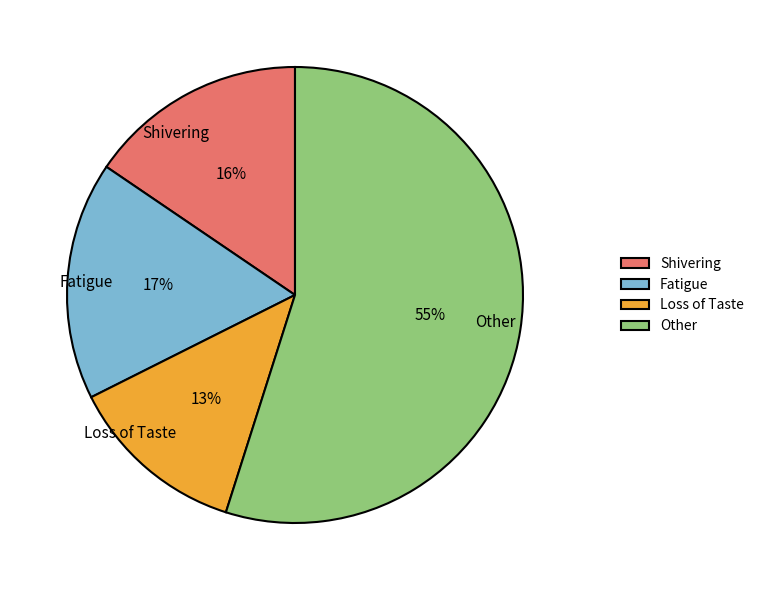

Which has a higher value, Fatigue or Other?

Other